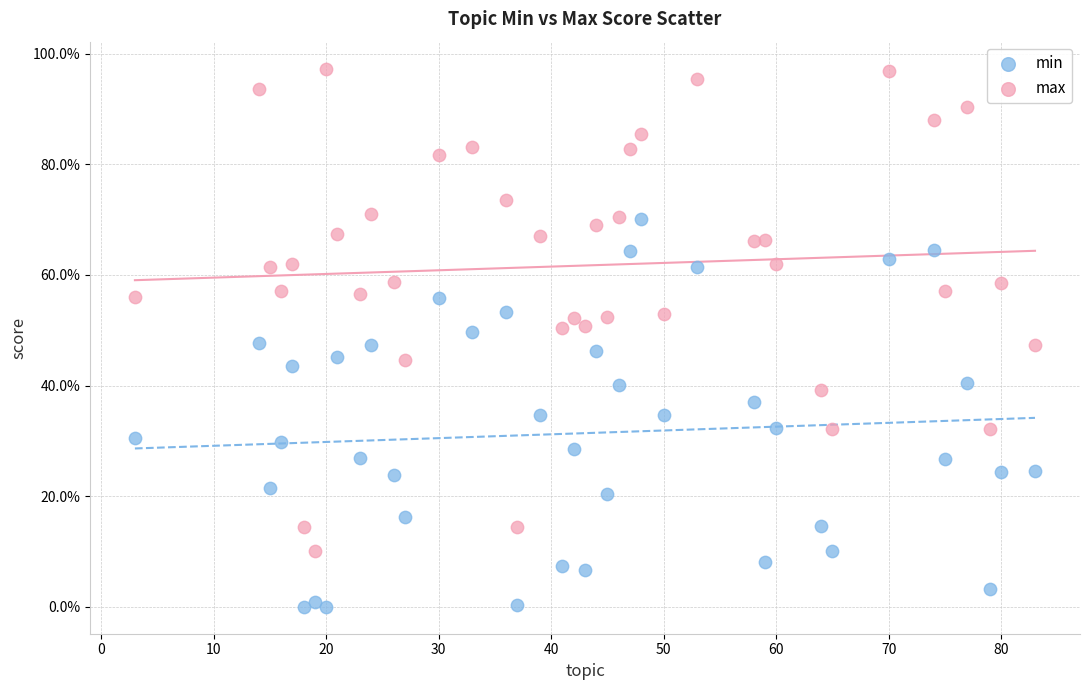

What are all the series names shown in the legend?

min, max